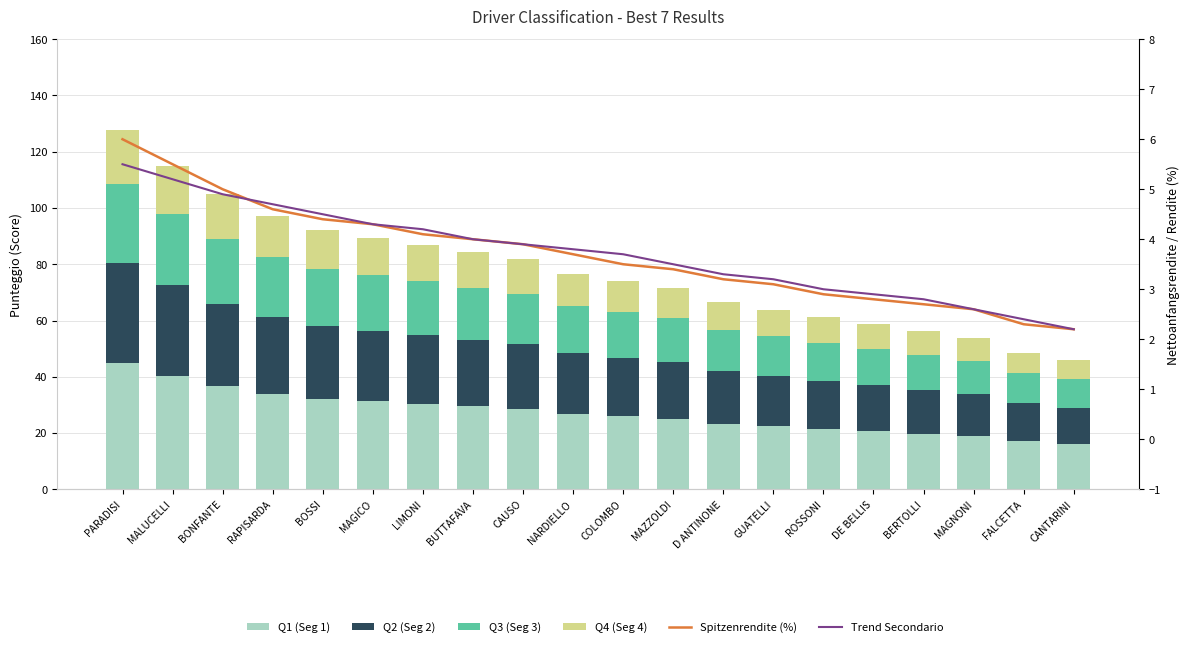

What is the difference between the highest and lowest values at CAUSO?

24.7